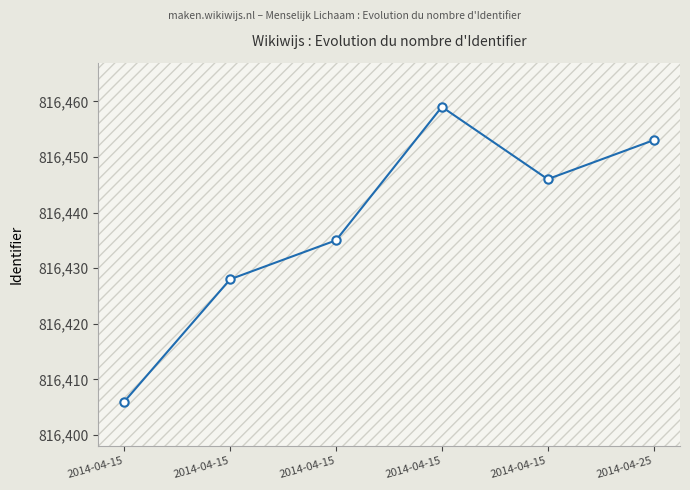

How many distinct data groups are displayed?

1